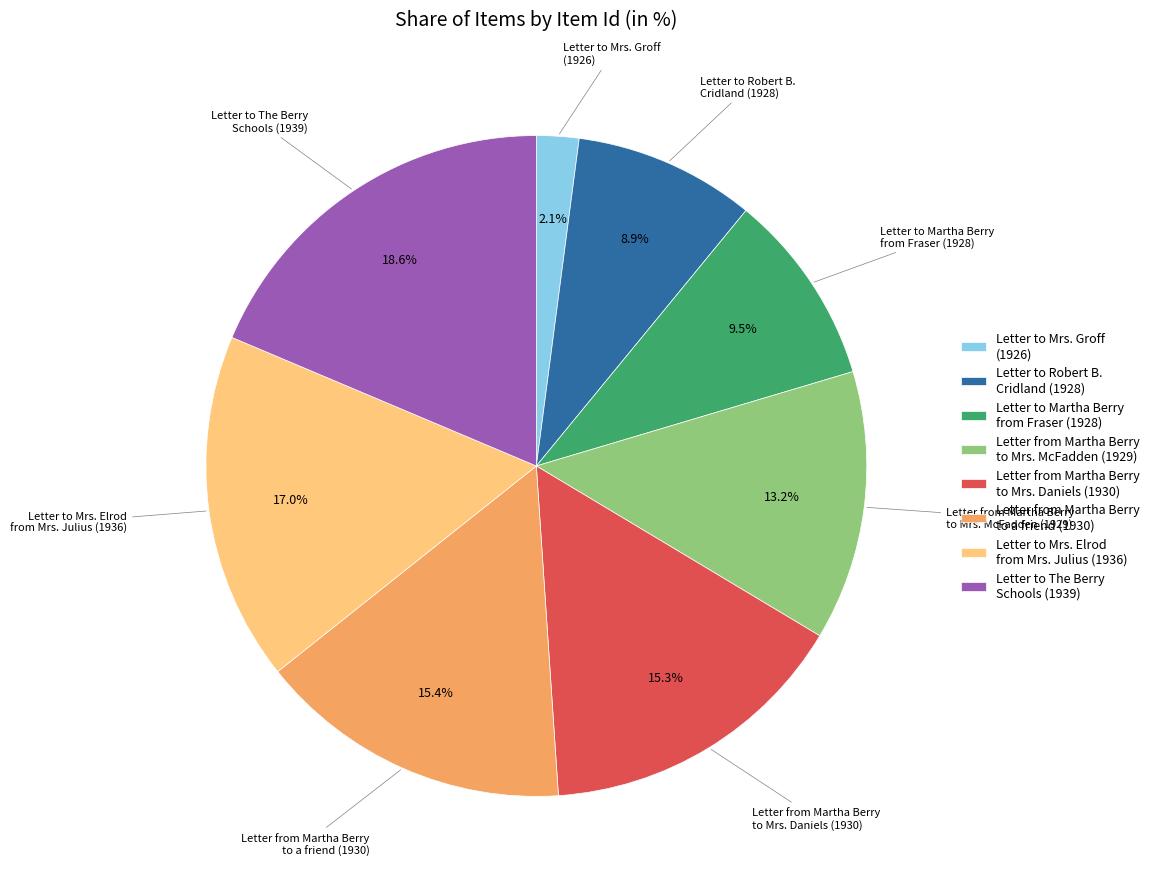

Which category has the smallest portion of the pie?

Letter to Mrs. Groff (1926)